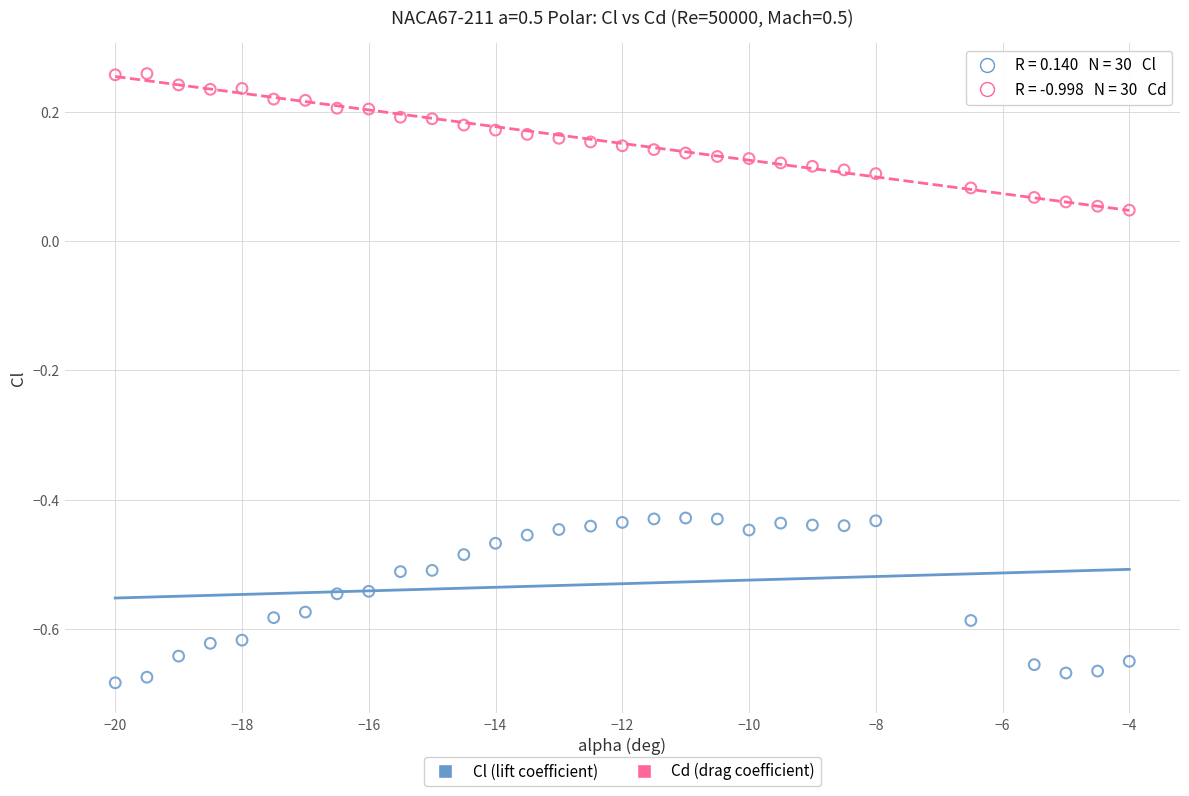

Which series has the widest spread of Y values?

Cl (lift coefficient)